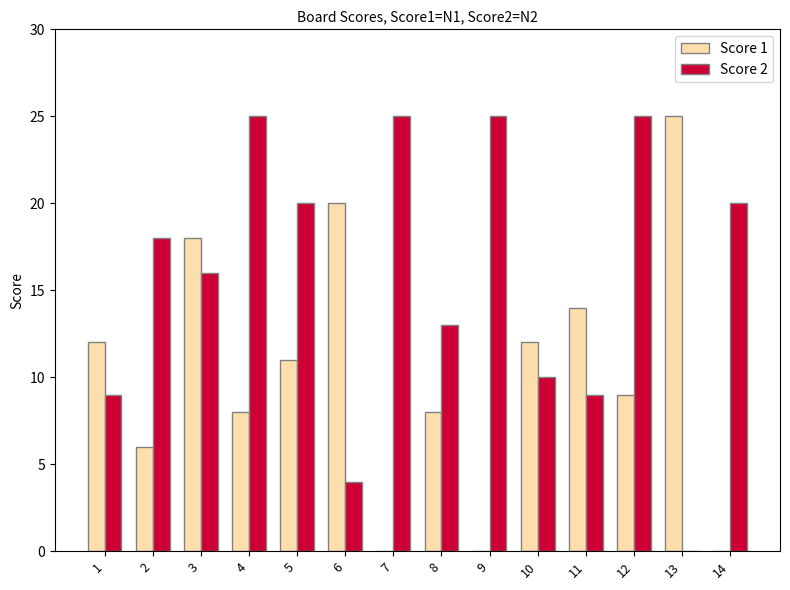

What is the difference between the Score 2 values at 2 and 14?

2